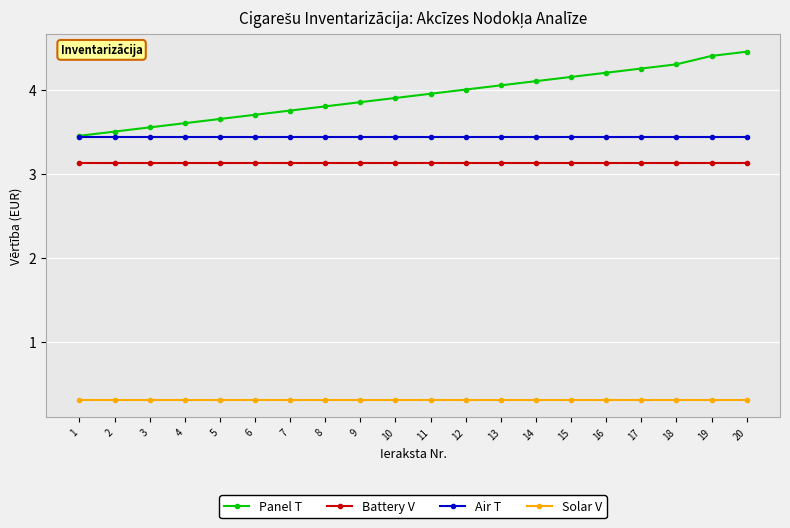

At 13, list the series in order from largest to smallest.

Panel T, Air T, Battery V, Solar V